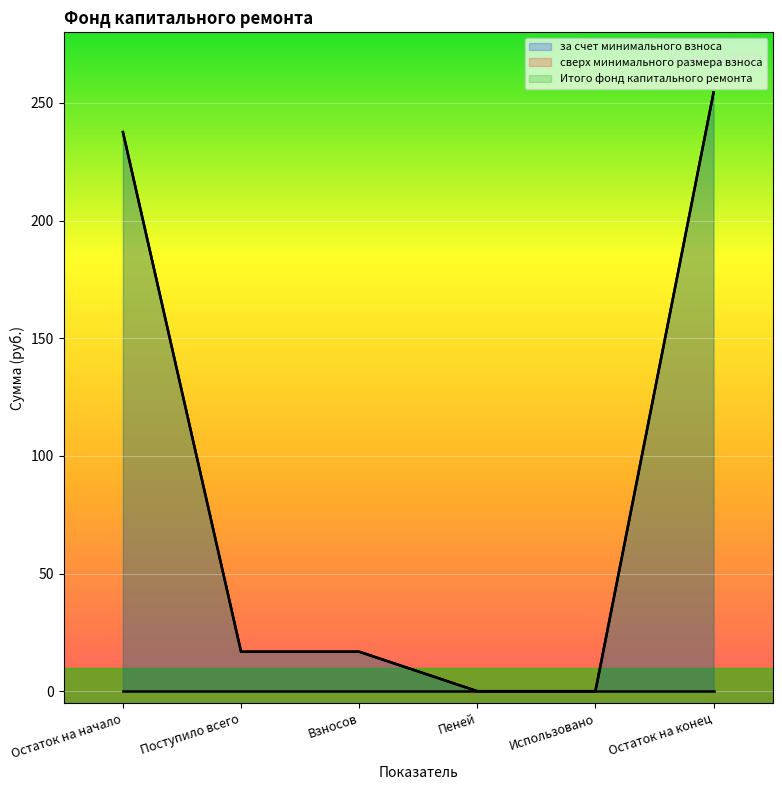

The Итого фонд капитального ремонта series shows 237.6 at Остаток на начало. True or false?

True